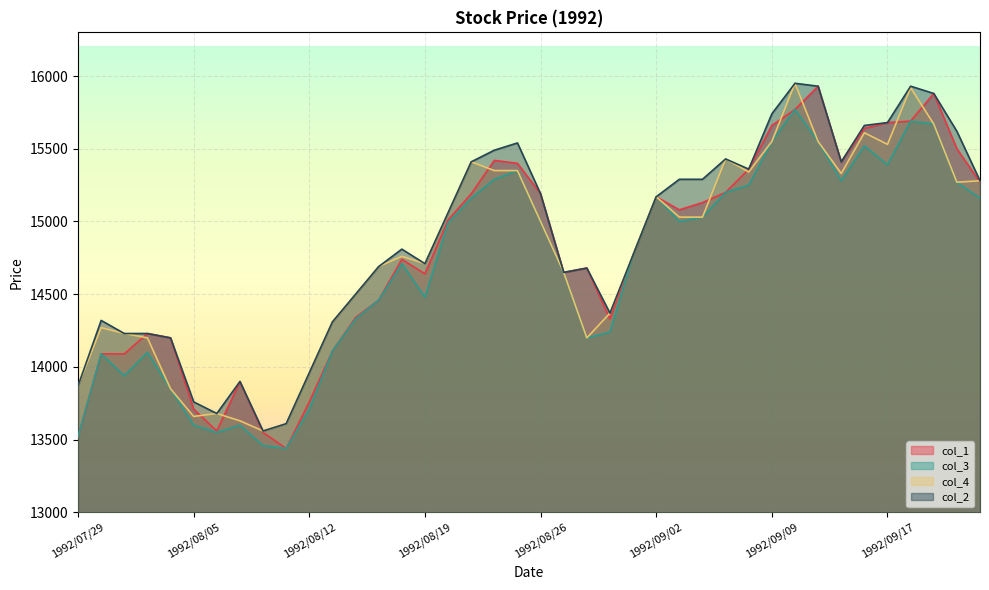

Reading left to right, transcribe all the data shown in this chart.

col_1: 13520	14090	14090	14230	14200	13710	13560	13900	13550	13440	13760	14110	14340	14460	14740	14640	15010	15190	15420	15400	15190	14650	14680	14330	14770	15170	15080	15130	15200	15360	15660	15770	15930	15410	15640	15680	15690	15880	15500	15270
col_3: 13520	14090	13940	14100	13850	13600	13550	13600	13460	13440	13710	14110	14330	14460	14710	14480	14990	15160	15290	15350	15000	14650	14200	14240	14770	15170	15000	15030	15200	15250	15550	15770	15550	15280	15520	15390	15690	15670	15270	15160
col_4: 13870	14270	14230	14200	13850	13660	13680	13630	13560	13610	13960	14310	14500	14690	14760	14710	15060	15410	15350	15350	15000	14650	14200	14370	14770	15170	15030	15030	15430	15340	15550	15950	15550	15330	15610	15530	15920	15670	15270	15280
col_2: 13870	14320	14230	14230	14200	13760	13680	13900	13560	13610	13960	14310	14500	14690	14810	14710	15060	15410	15490	15540	15190	14650	14680	14370	14770	15170	15290	15290	15430	15360	15740	15950	15930	15410	15660	15680	15930	15880	15620	15280